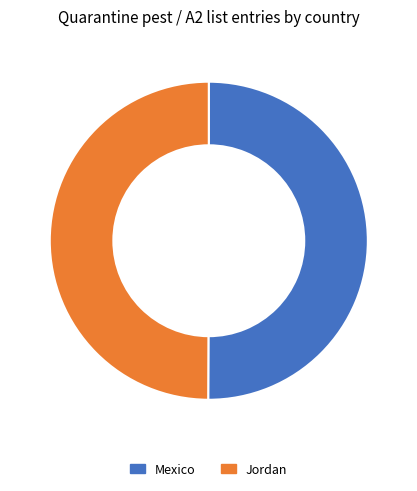

Is it true that Mexico is 39% of the pie?

False